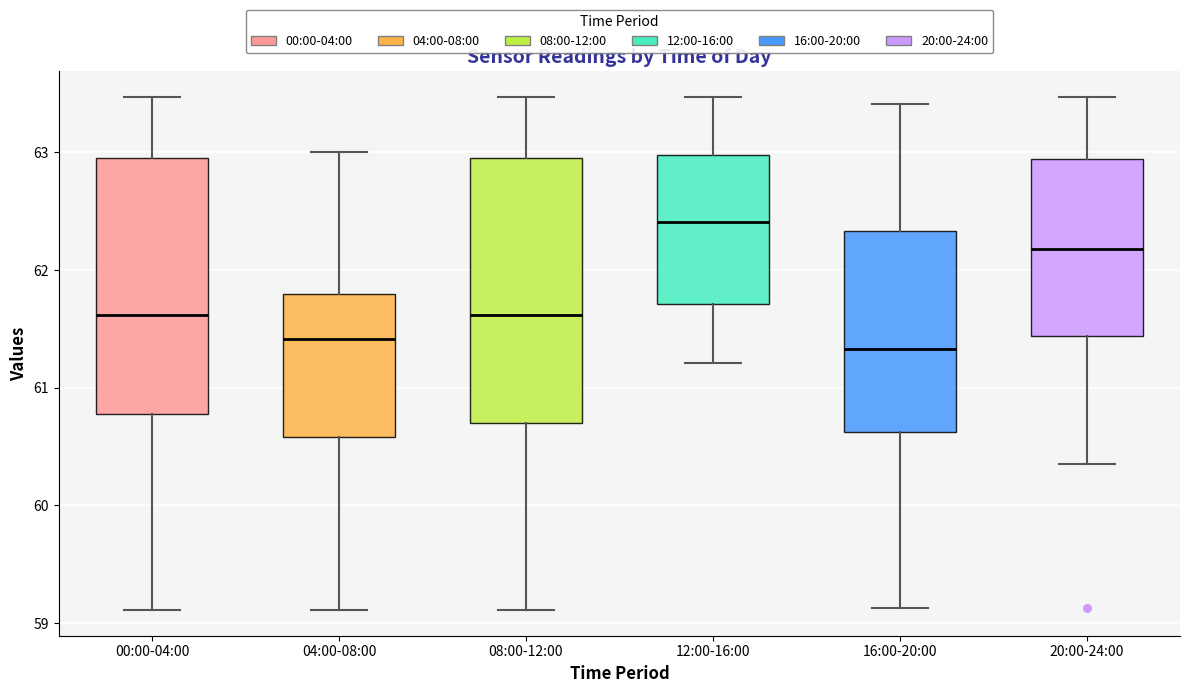

Where does the lower whisker of the box for 00:00-04:00 end on the y-axis? The values are not printed on the chart, so give them approximately, as read against the axis.

59.1